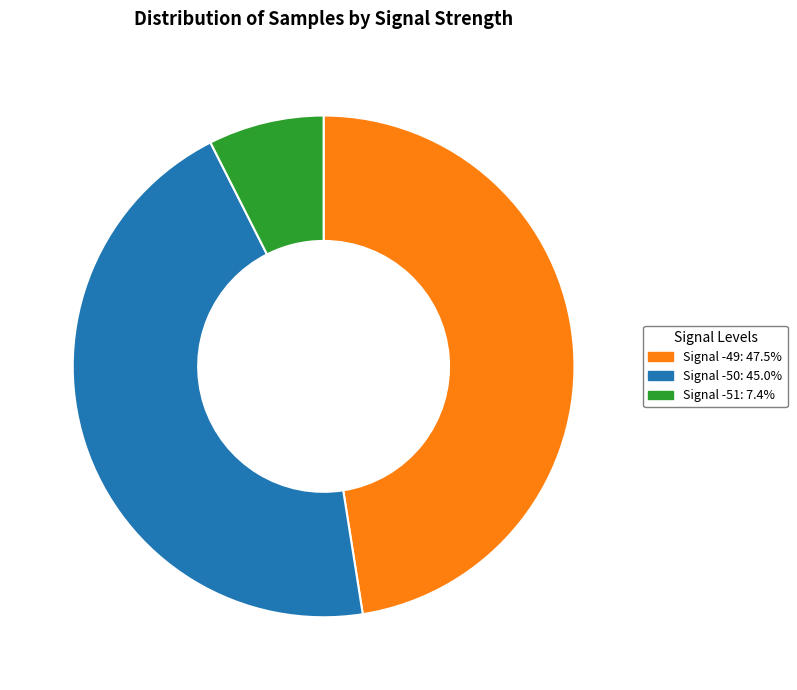

How many slices are in this pie chart?

3